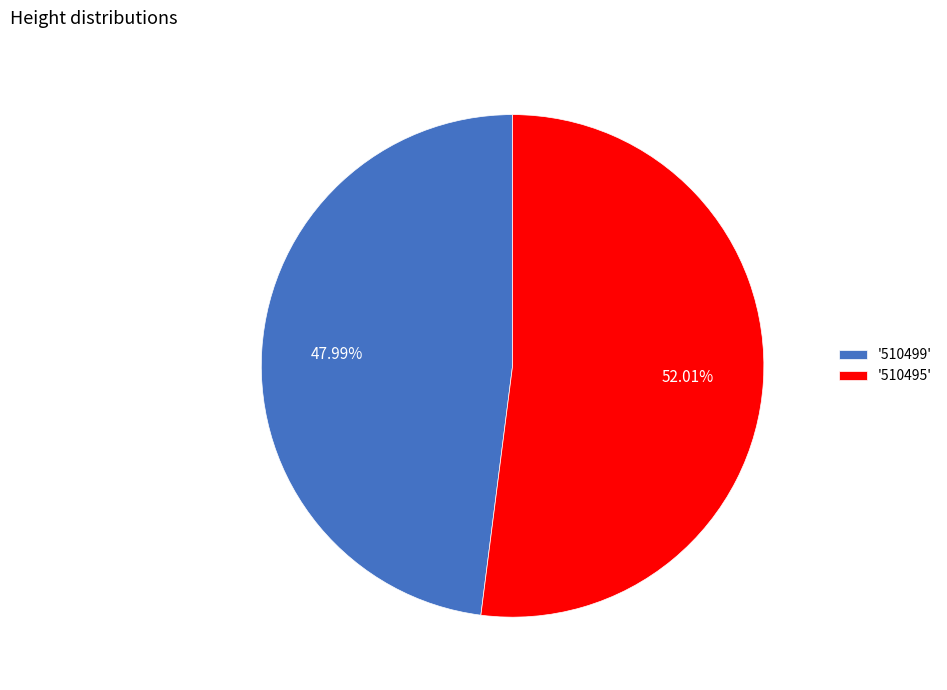

Do '510495' and '510499' together represent more than half of the pie?

Yes